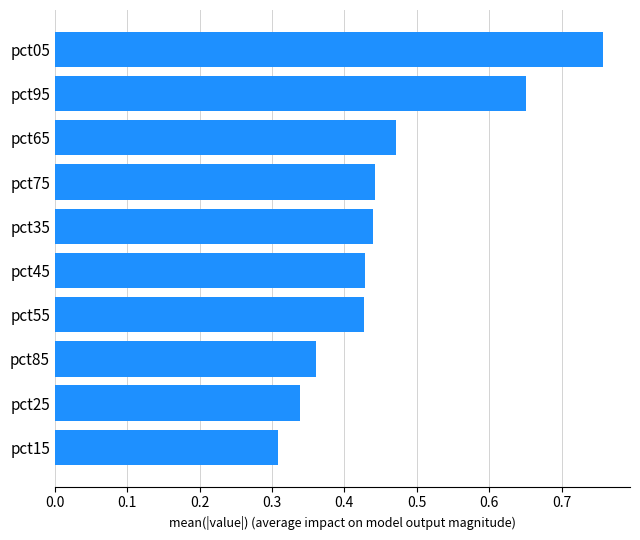

What is the sum of the values at pct45 and pct05?

1.2